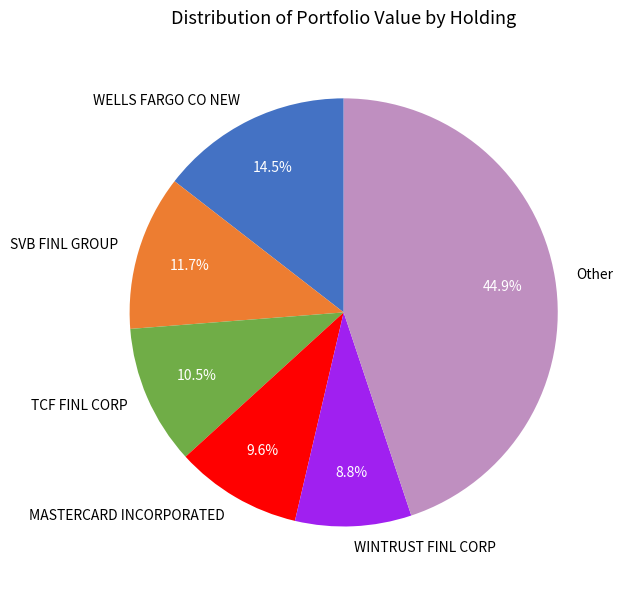

Which category has the smallest portion of the pie?

WINTRUST FINL CORP